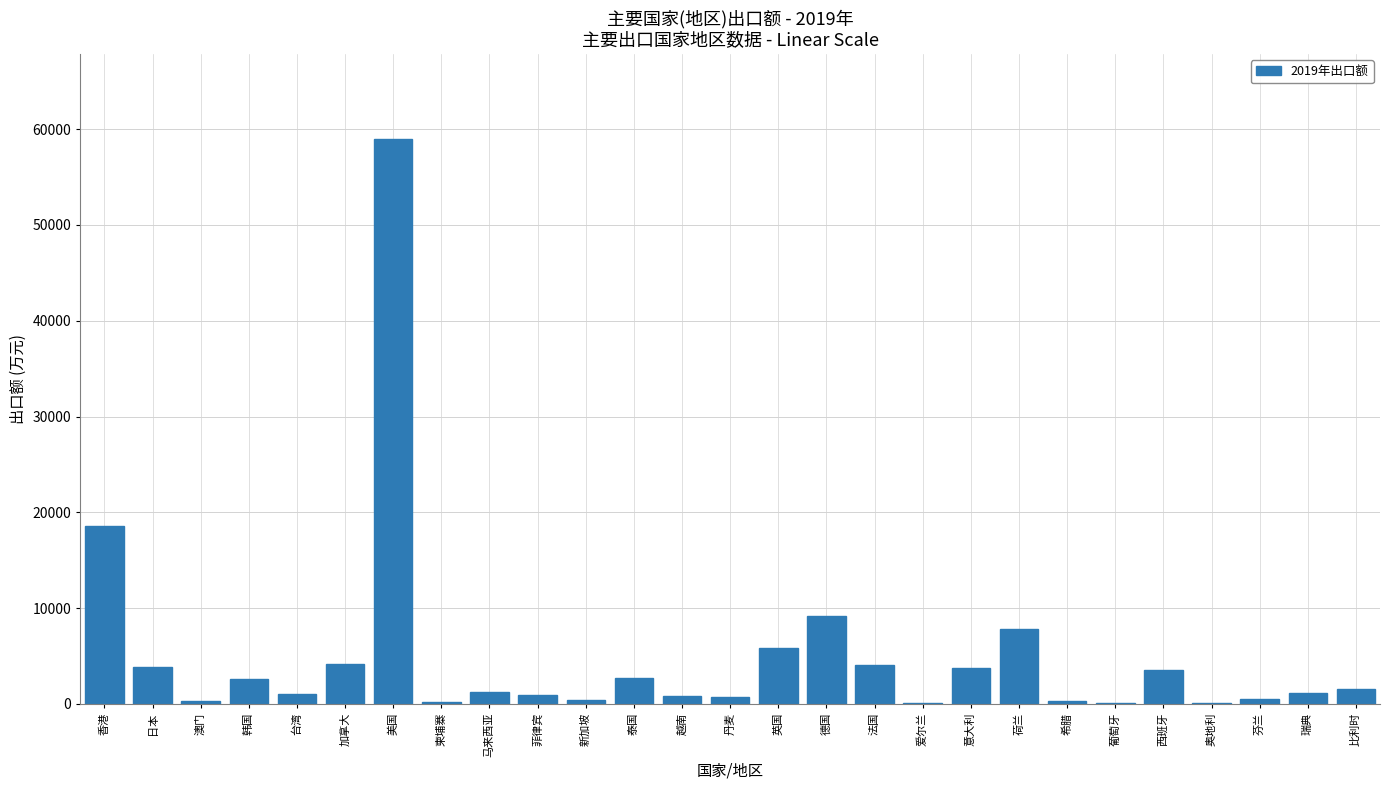

Which category has the highest value across all series?

美国